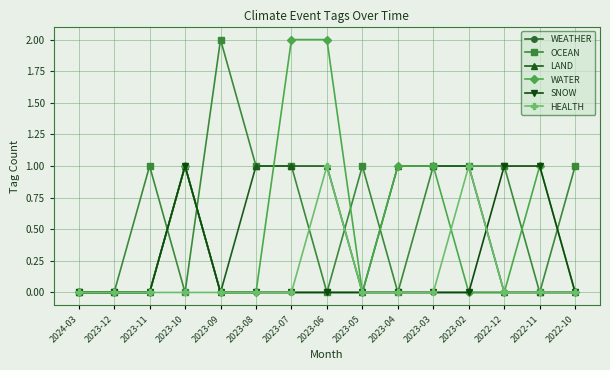

At which label does WEATHER reach its peak?

2023-10